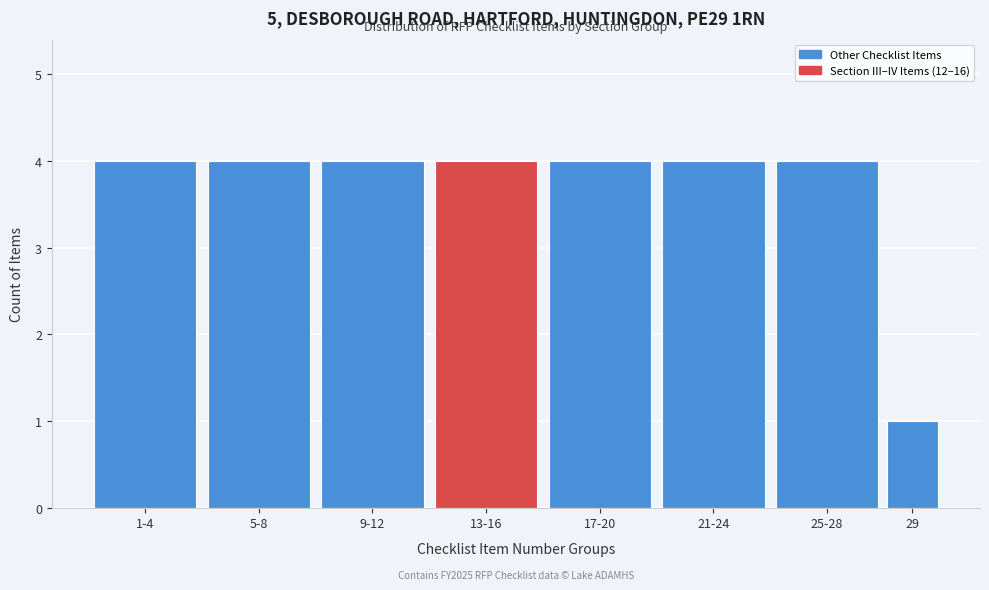

Reading right to left, what are all the values shown in this chart?

1	4	4	4	4	4	4	4